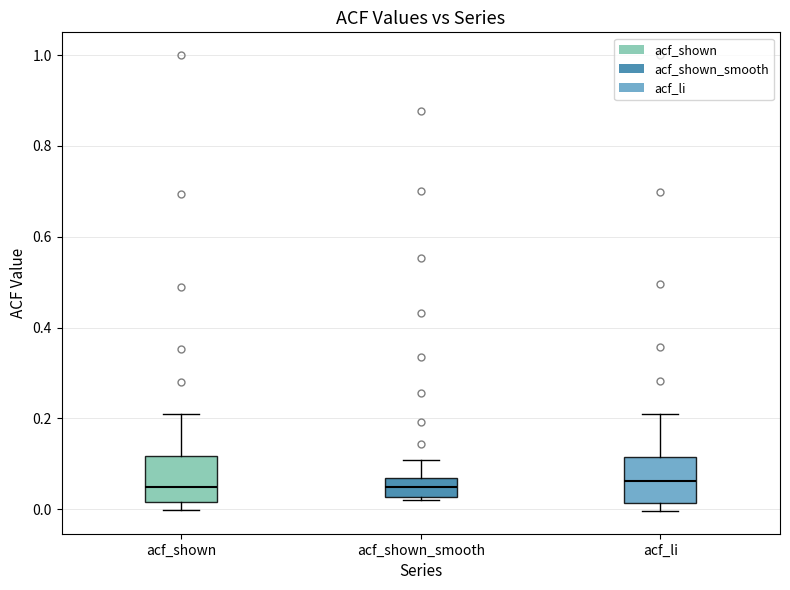

Reading left to right, read every box against the y-axis: the position of its median line, the range the box covers, and the ends of its whiskers. The values are not printed on the chart, so give them approximately, as read against the axis.

acf_shown: median 0.04, box 0.02 to 0.12, whiskers 0.00 to 0.22
acf_shown_smooth: median 0.04, box 0.02 to 0.06, whiskers 0.02 (just below the box's lower edge) to 0.10
acf_li: median 0.06, box 0.02 to 0.12, whiskers 0.00 to 0.20